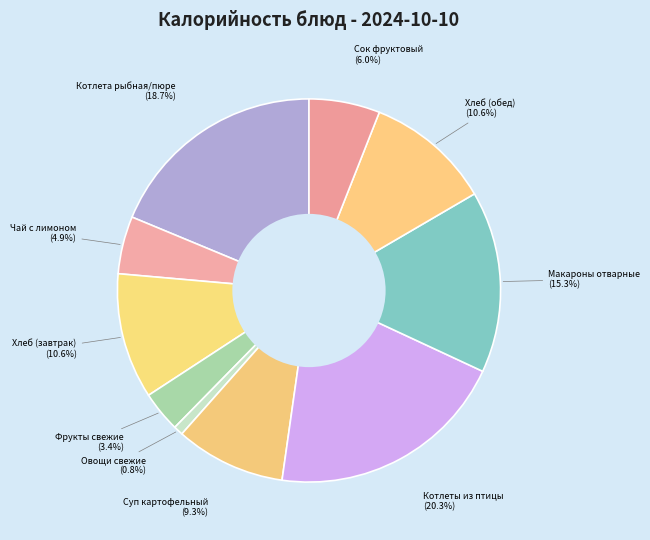

How many segments does this pie chart have?

10